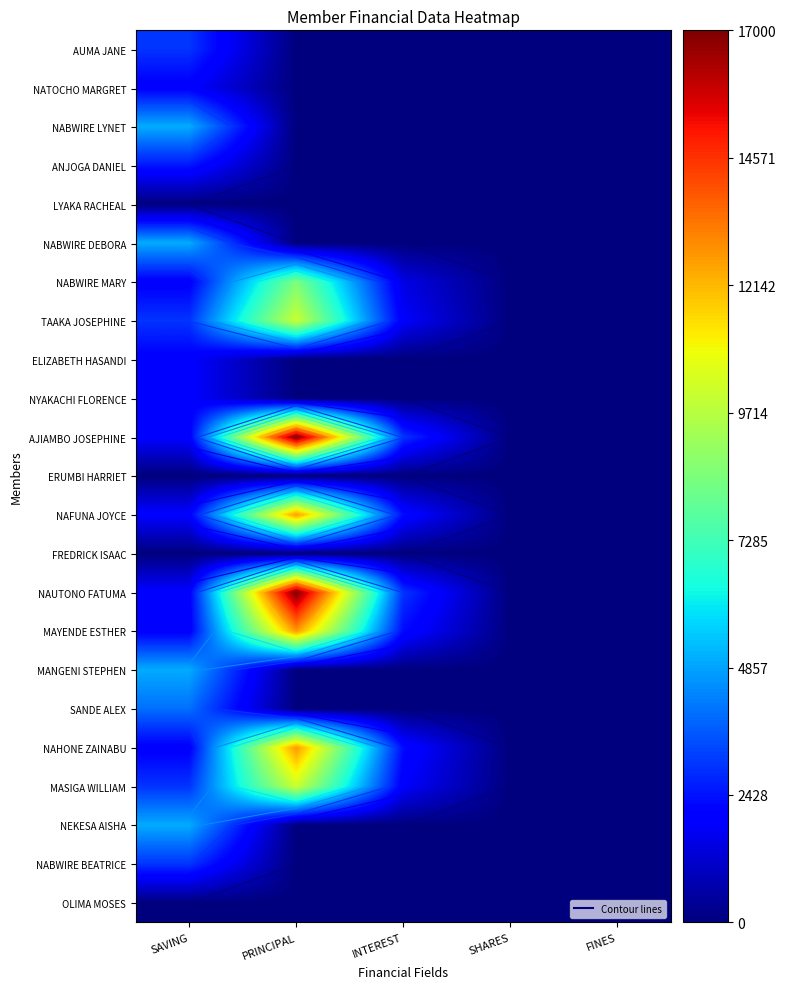

At which category does the chart reach its peak across all series?

PRINCIPAL